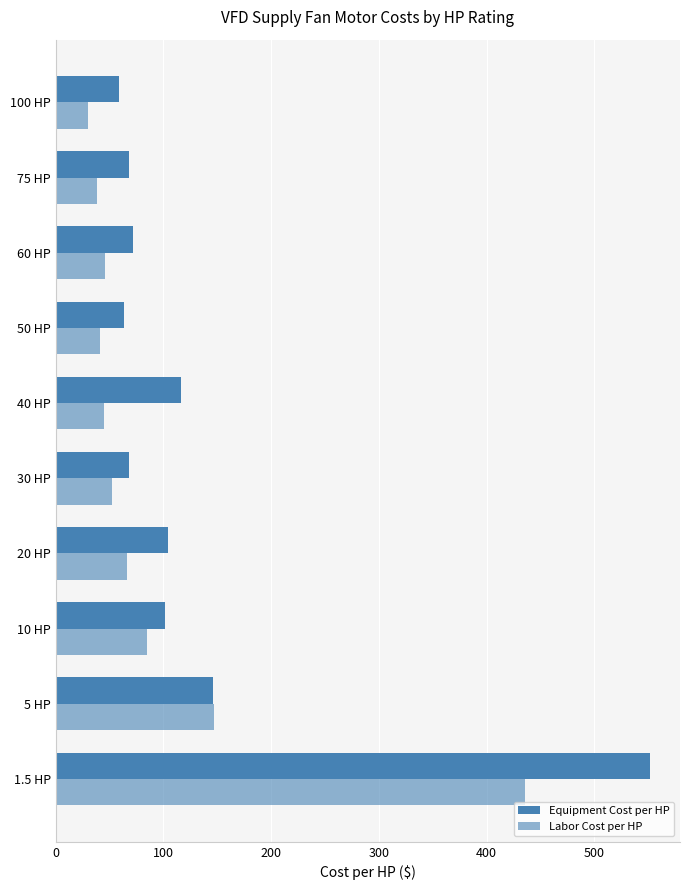

List the series in order of their overall mean, lowest first.

Labor Cost per HP, Equipment Cost per HP